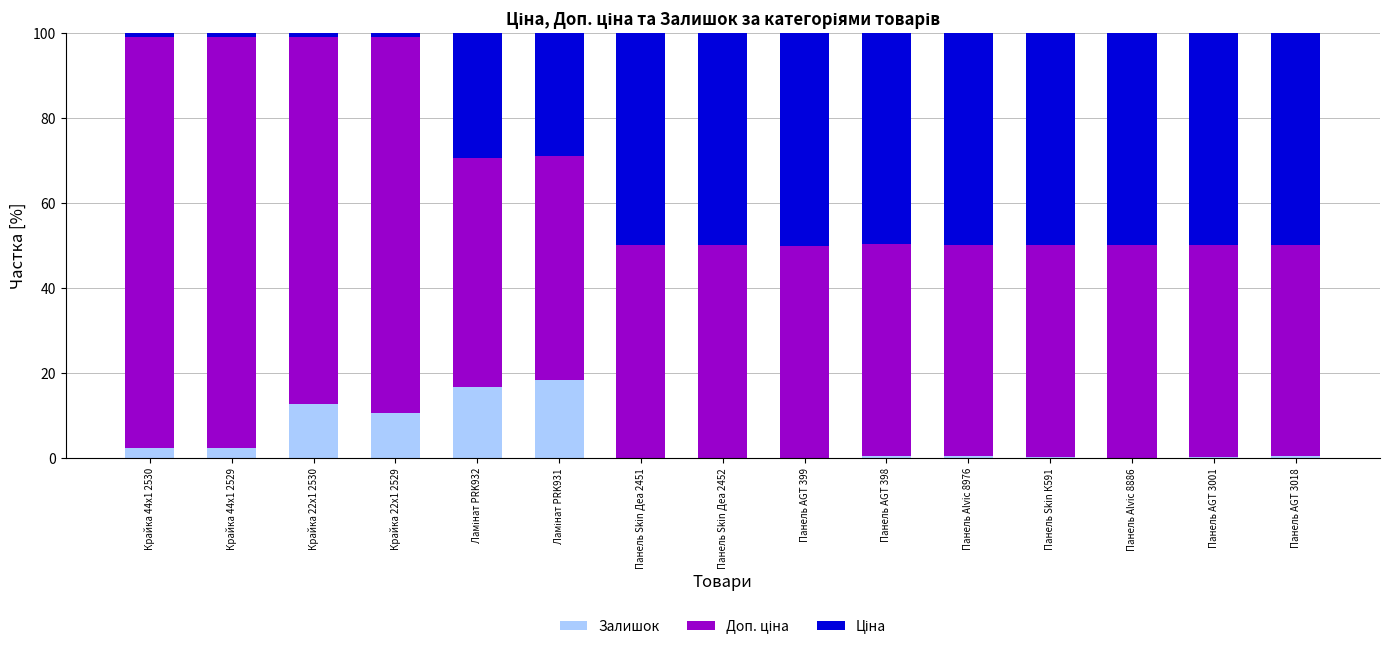

How many series are shown in this chart?

3